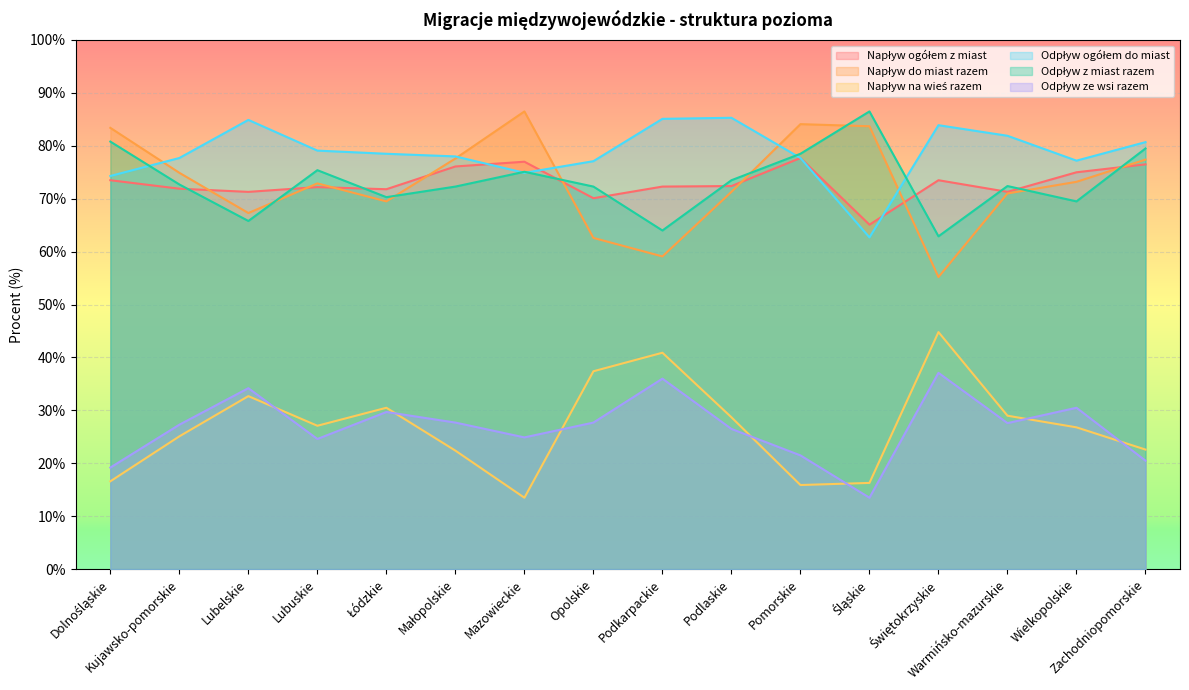

What is the maximum value shown in the chart?

86.5